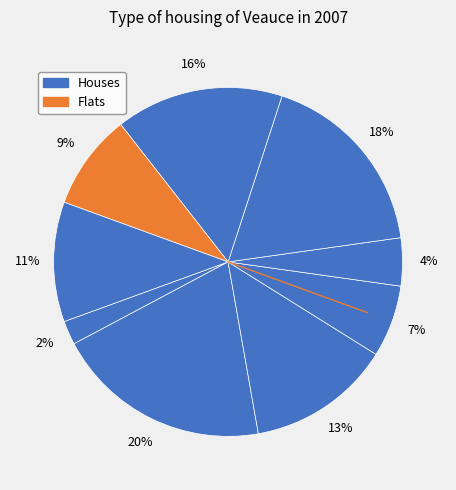

How many slices are in this pie chart?

9